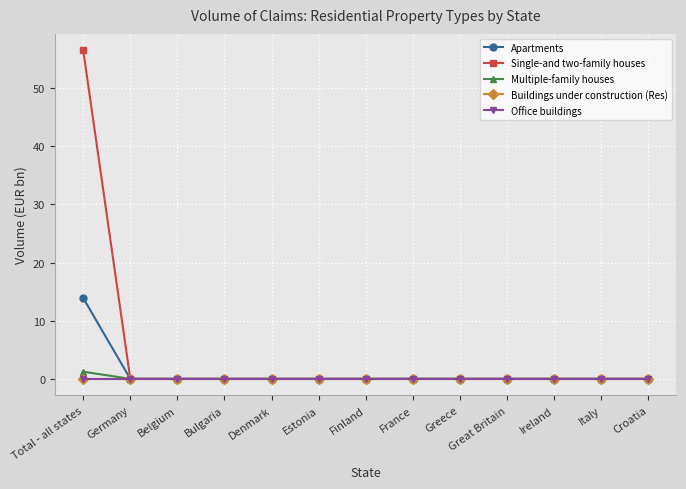

Reading left to right, transcribe all the data shown in this chart.

Apartments: Total - all states=13.9	Germany=0.0	Belgium=0.0	Bulgaria=0.0	Denmark=0.0	Estonia=0.0	Finland=0.0	France=0.0	Greece=0.0	Great Britain=0.0	Ireland=0.0	Italy=0.0	Croatia=0.0
Single-and two-family houses: Total - all states=56.5	Germany=0.0	Belgium=0.0	Bulgaria=0.0	Denmark=0.0	Estonia=0.0	Finland=0.0	France=0.0	Greece=0.0	Great Britain=0.0	Ireland=0.0	Italy=0.0	Croatia=0.0
Multiple-family houses: Total - all states=1.2	Germany=0.0	Belgium=0.0	Bulgaria=0.0	Denmark=0.0	Estonia=0.0	Finland=0.0	France=0.0	Greece=0.0	Great Britain=0.0	Ireland=0.0	Italy=0.0	Croatia=0.0
Buildings under construction (Res): Total - all states=0.0	Germany=0.0	Belgium=0.0	Bulgaria=0.0	Denmark=0.0	Estonia=0.0	Finland=0.0	France=0.0	Greece=0.0	Great Britain=0.0	Ireland=0.0	Italy=0.0	Croatia=0.0
Office buildings: Total - all states=0.0	Germany=0.0	Belgium=0.0	Bulgaria=0.0	Denmark=0.0	Estonia=0.0	Finland=0.0	France=0.0	Greece=0.0	Great Britain=0.0	Ireland=0.0	Italy=0.0	Croatia=0.0